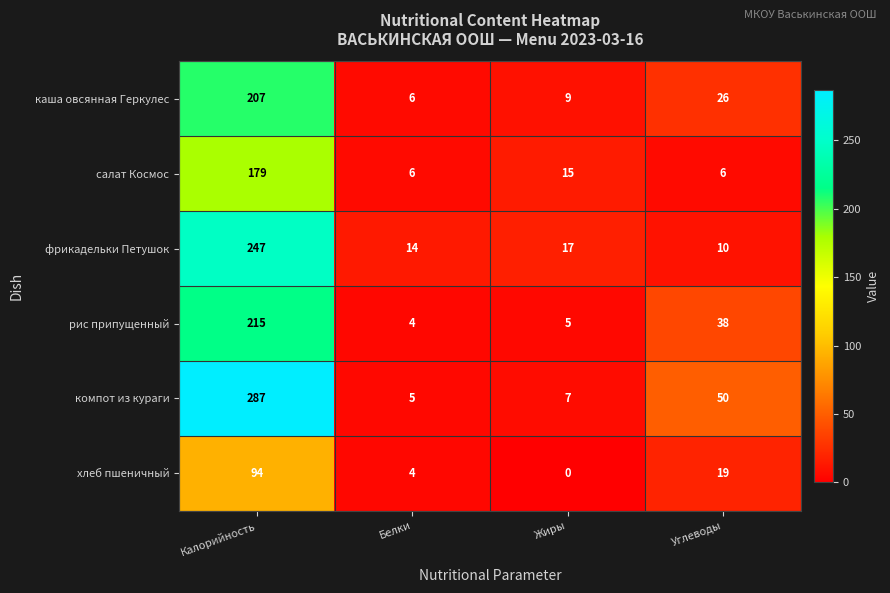

What is the difference between the highest and lowest values at Белки?

10